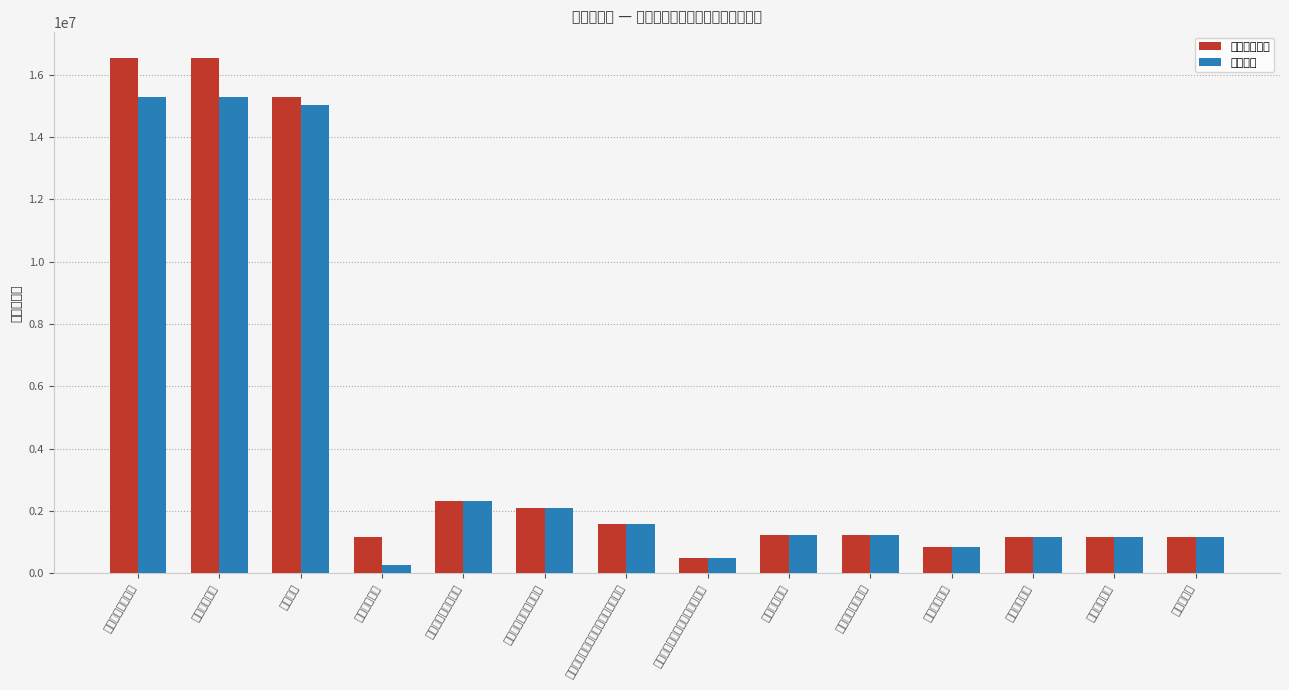

The value of 本年支出合计 at 纪检监察事务 is 16540707.7. True or false?

True